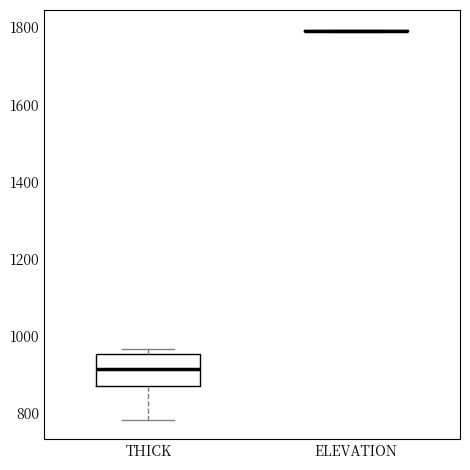

Reading left to right, transcribe this box plot: for each box, give where its median line is, the range the box spans, and where its two whiskers end, as read against the y-axis. The values are not printed on the chart, so give them approximately, as read against the axis.

THICK: median 920, box 880 to 960, whiskers 780 to 960 (just above the box's upper edge)
ELEVATION: box collapsed to a line at 1800, whiskers 1780 to 1800